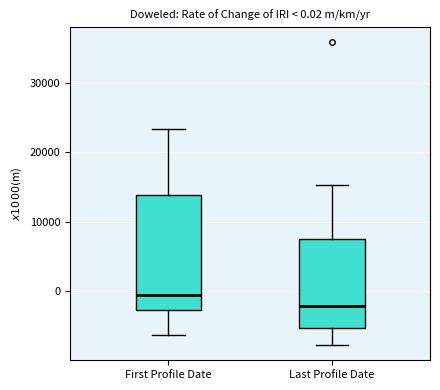

Which box is the tallest, from its lower edge to its upper edge?

First Profile Date